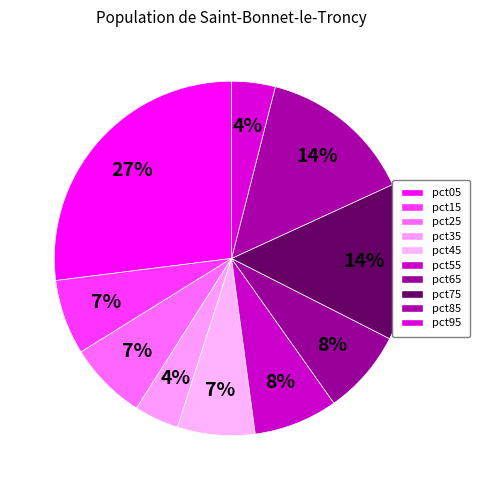

Count the number of slices in the pie.

10